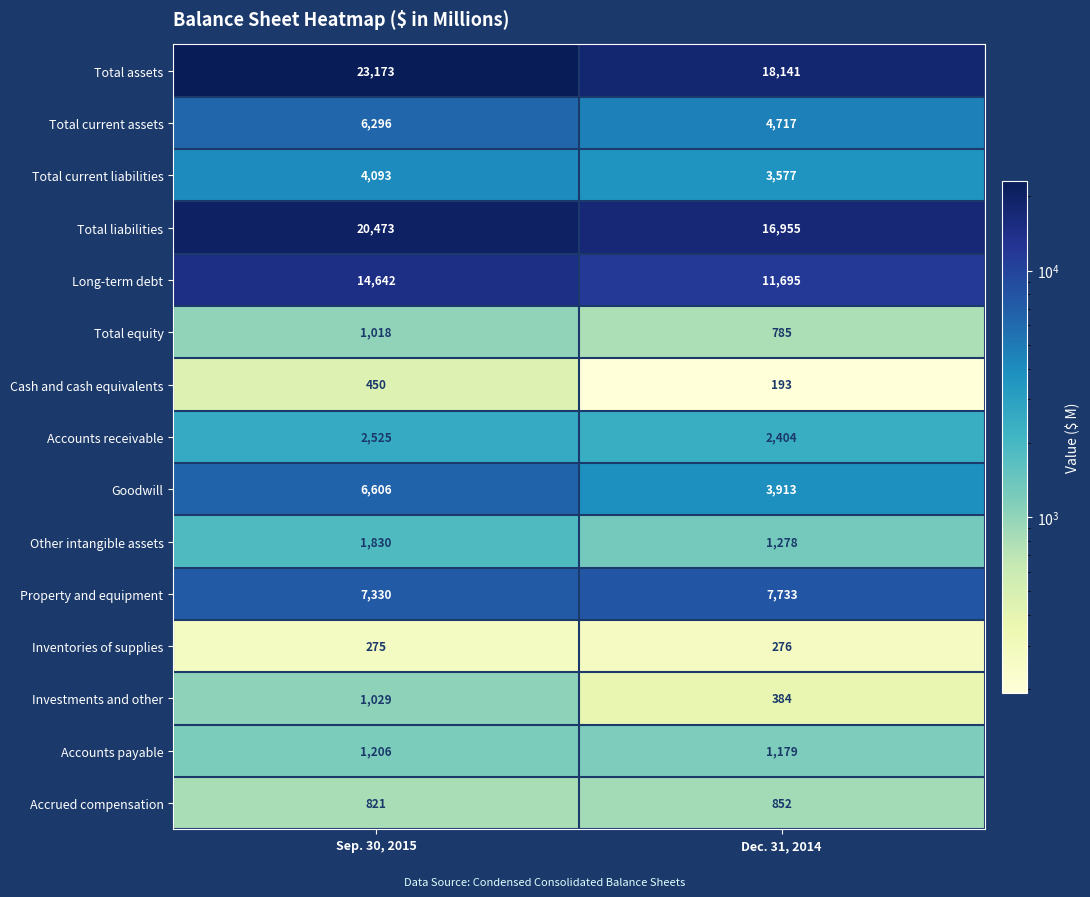

Reading left to right, transcribe all the data shown in this chart.

Total assets: Sep. 30, 2015=23173	Dec. 31, 2014=18141
Total current assets: Sep. 30, 2015=6296	Dec. 31, 2014=4717
Total current liabilities: Sep. 30, 2015=4093	Dec. 31, 2014=3577
Total liabilities: Sep. 30, 2015=20473	Dec. 31, 2014=16955
Long-term debt: Sep. 30, 2015=14642	Dec. 31, 2014=11695
Total equity: Sep. 30, 2015=1018	Dec. 31, 2014=785
Cash and cash equivalents: Sep. 30, 2015=450	Dec. 31, 2014=193
Accounts receivable: Sep. 30, 2015=2525	Dec. 31, 2014=2404
Goodwill: Sep. 30, 2015=6606	Dec. 31, 2014=3913
Other intangible assets: Sep. 30, 2015=1830	Dec. 31, 2014=1278
Property and equipment: Sep. 30, 2015=7330	Dec. 31, 2014=7733
Inventories of supplies: Sep. 30, 2015=275	Dec. 31, 2014=276
Investments and other: Sep. 30, 2015=1029	Dec. 31, 2014=384
Accounts payable: Sep. 30, 2015=1206	Dec. 31, 2014=1179
Accrued compensation: Sep. 30, 2015=821	Dec. 31, 2014=852